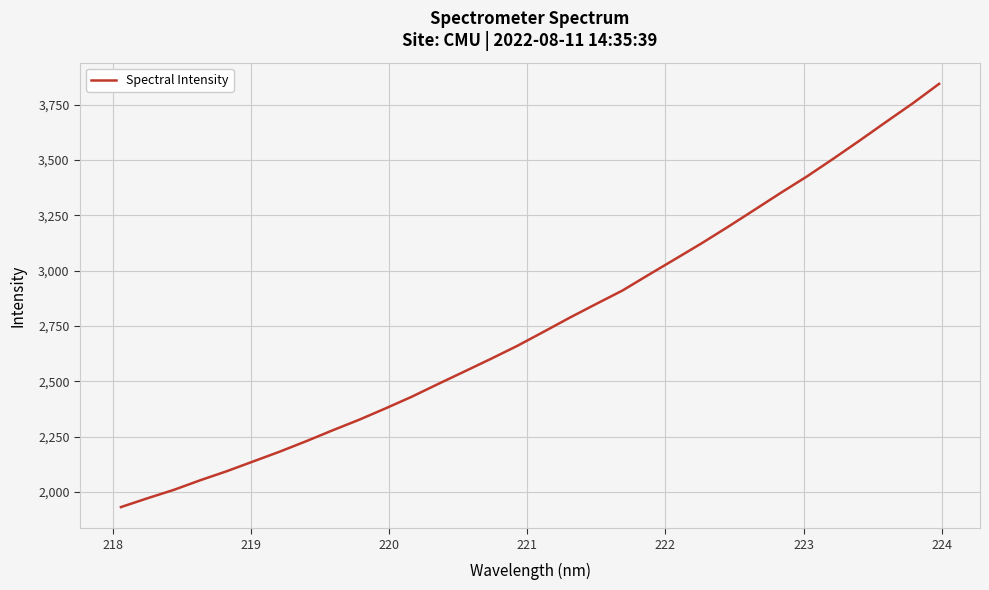

What is the maximum value shown in the chart?

3843.4